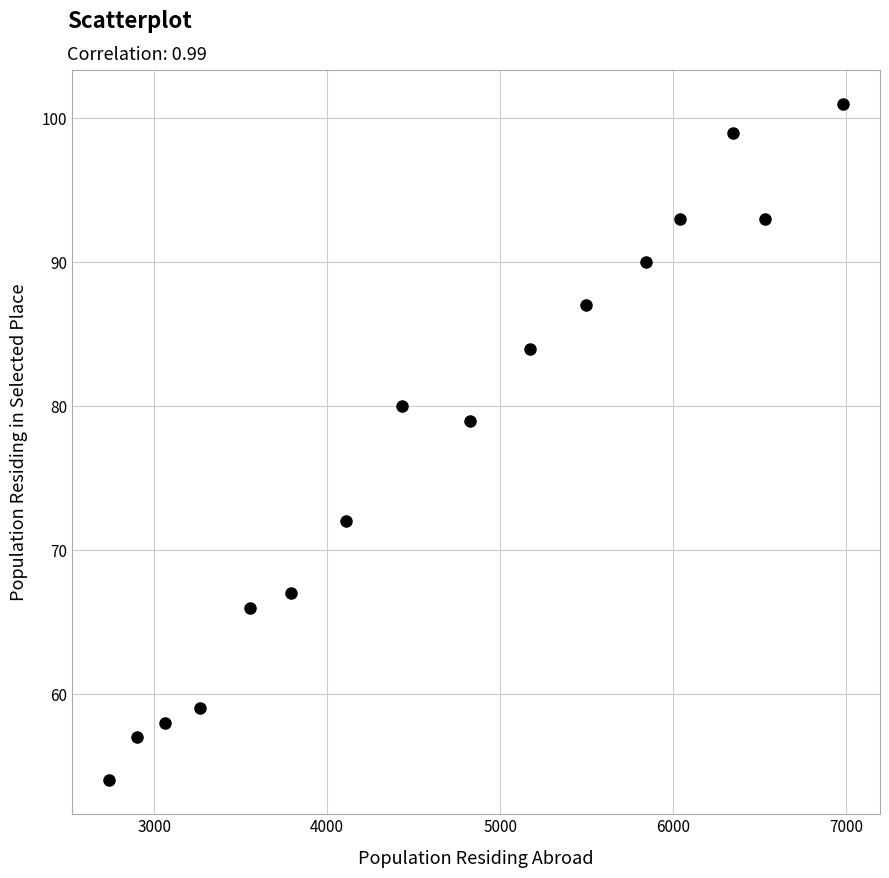

What Y value in the scatter plot is closest to 77?

79